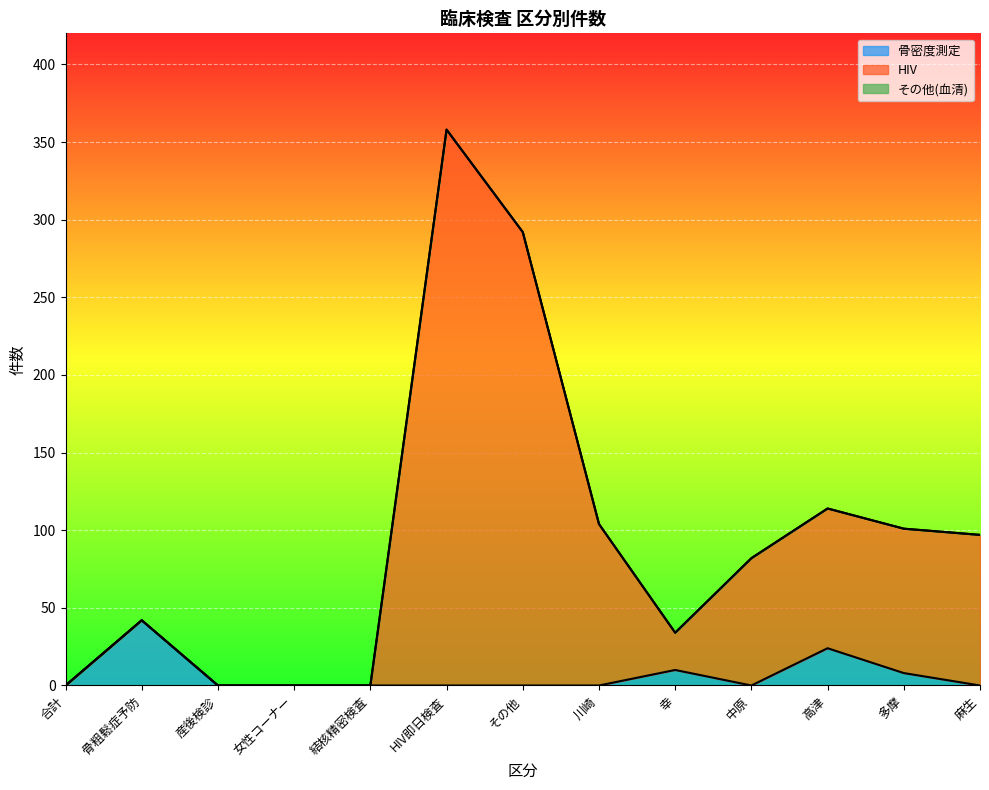

How many values in 骨密度測定 are above zero?

4